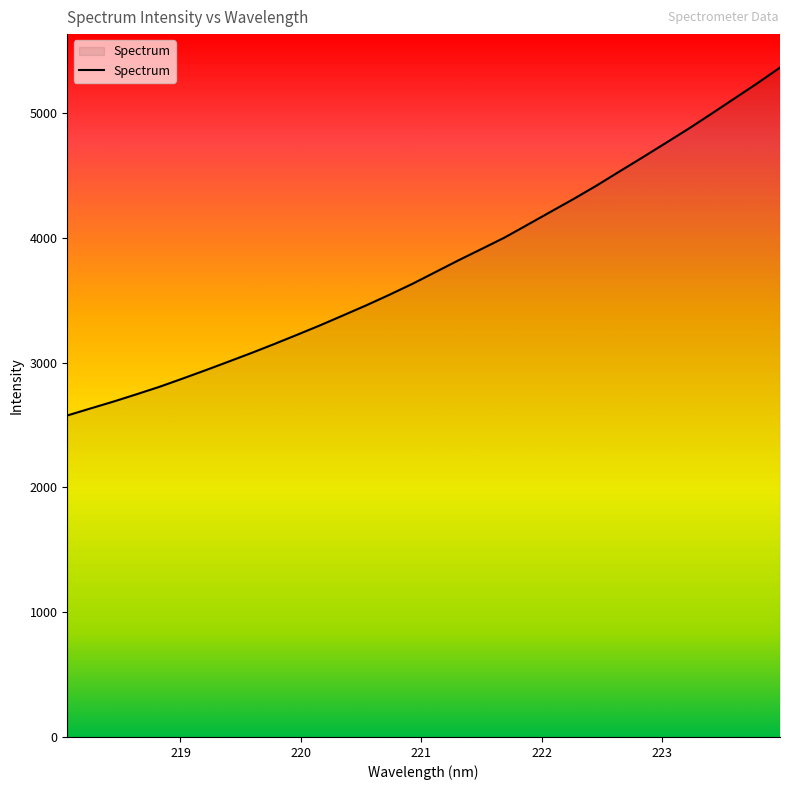

What is the minimum value shown in the chart?

2576.4